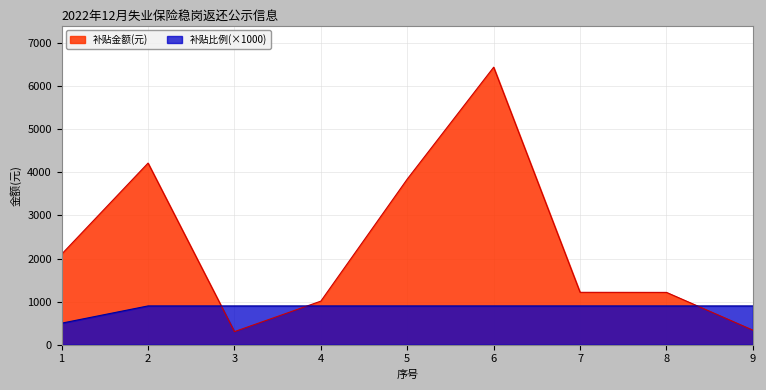

Which label corresponds to the largest value in the chart?

6